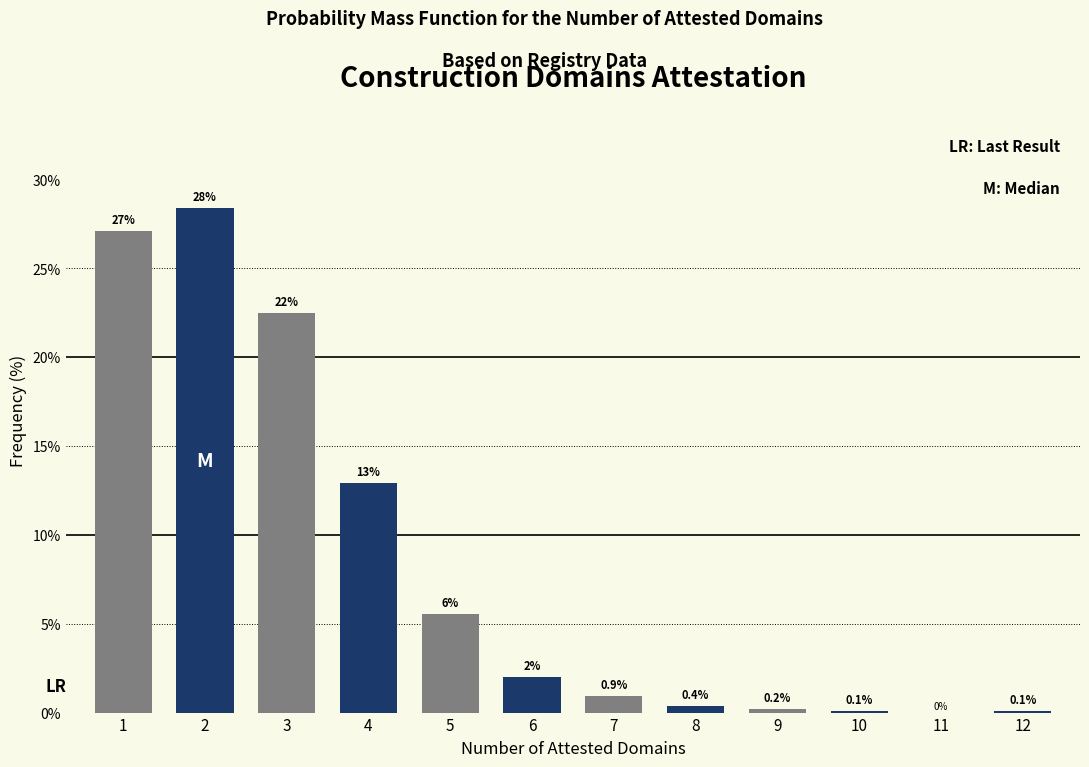

Between 4 and 8, which is larger?

4